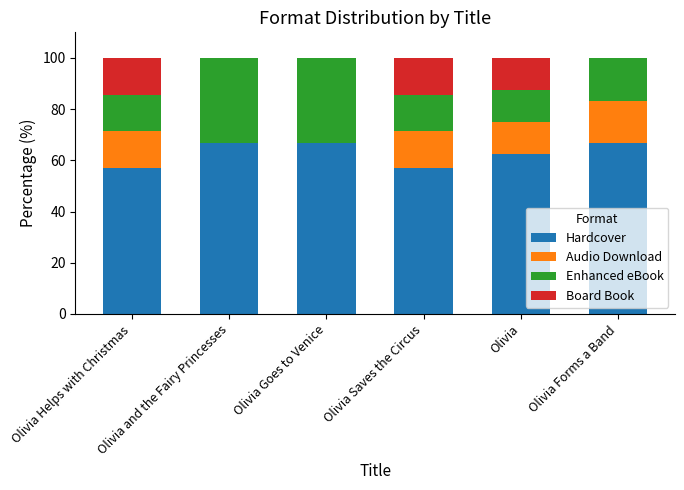

What is the total value across all series at Olivia Saves the Circus?

100.0